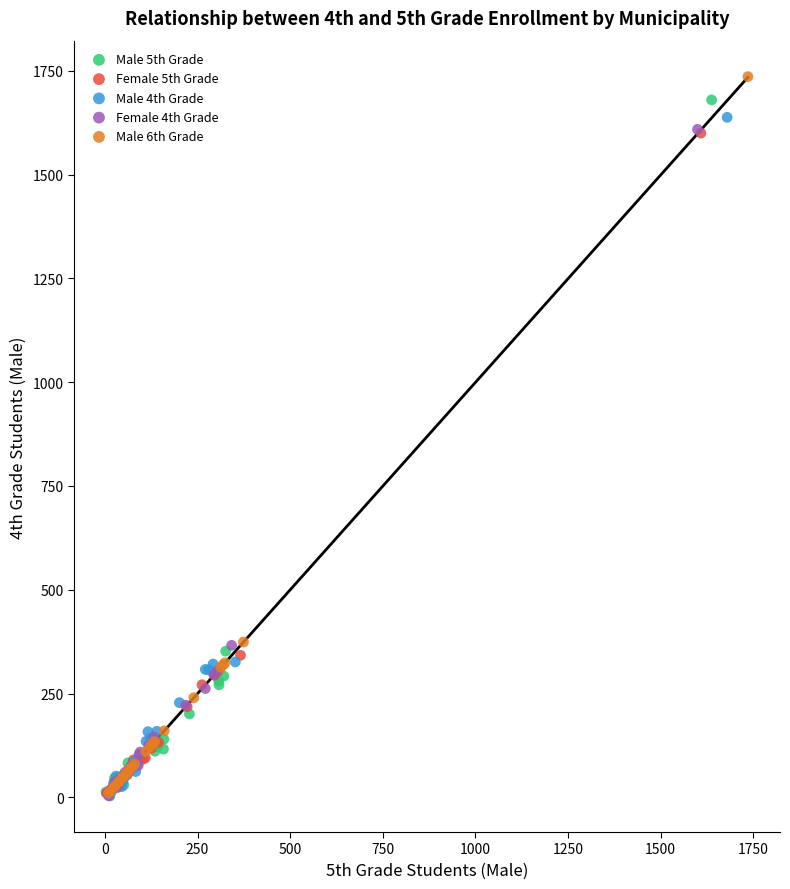

Which series reaches the maximum Y coordinate?

Male 6th Grade